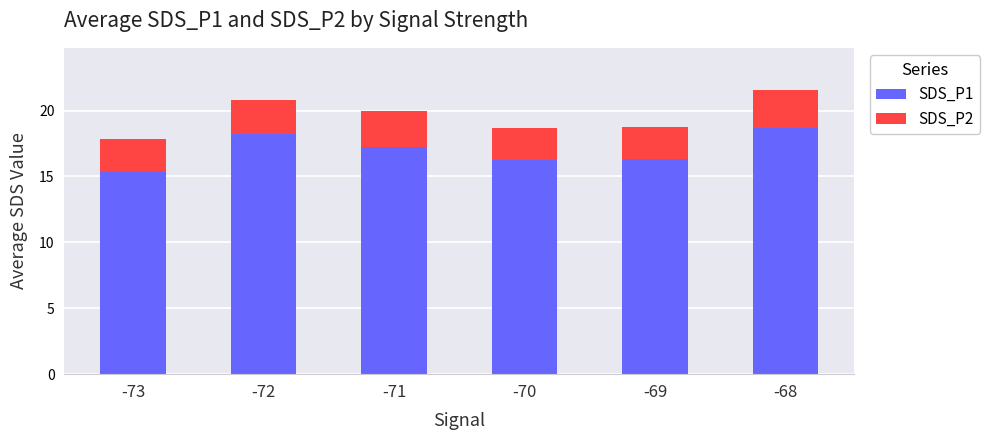

The SDS_P1 series shows 26.3 at -70. True or false?

False